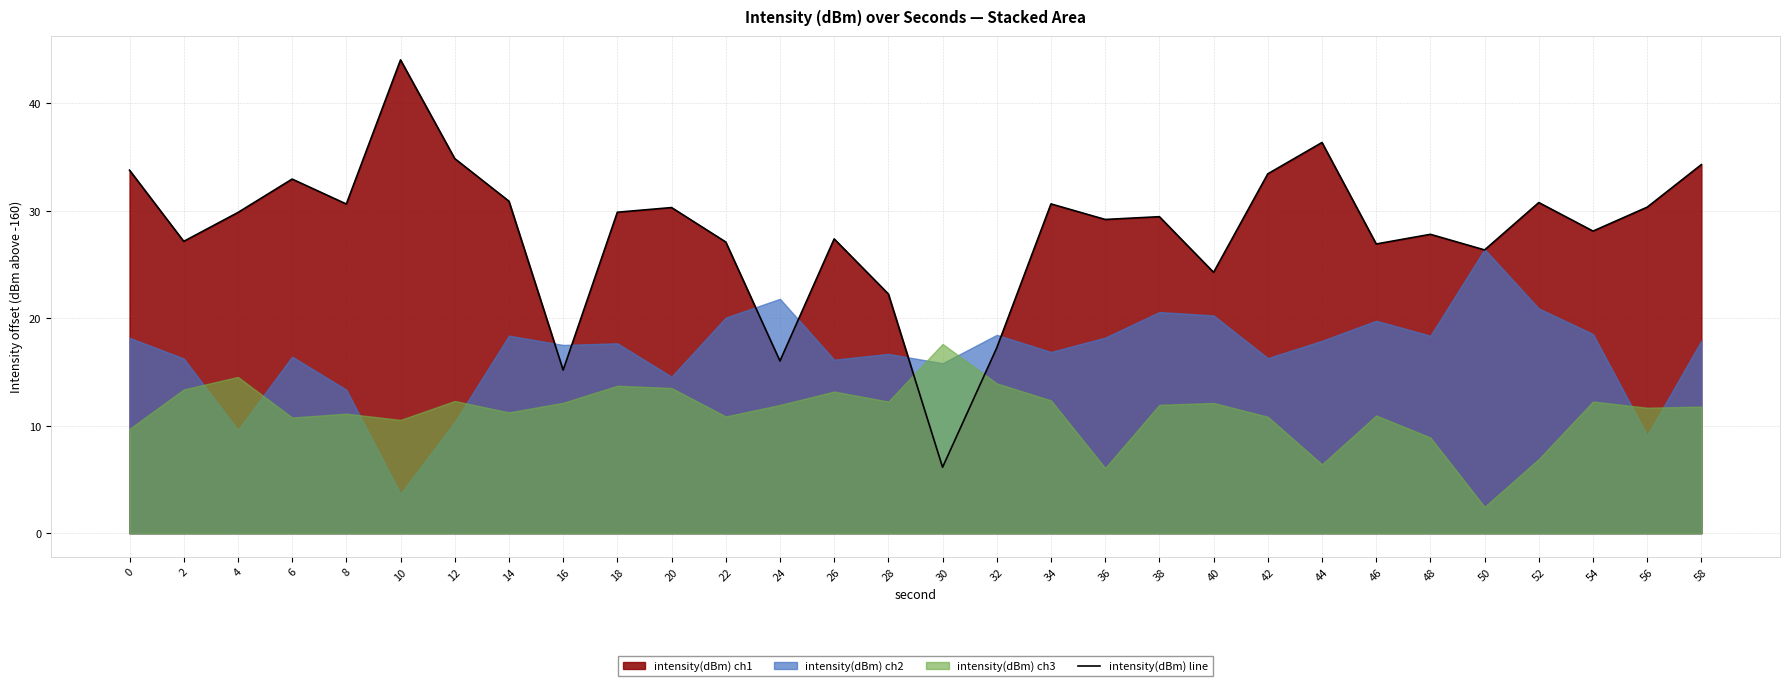

What is the sum of all values?

844.0